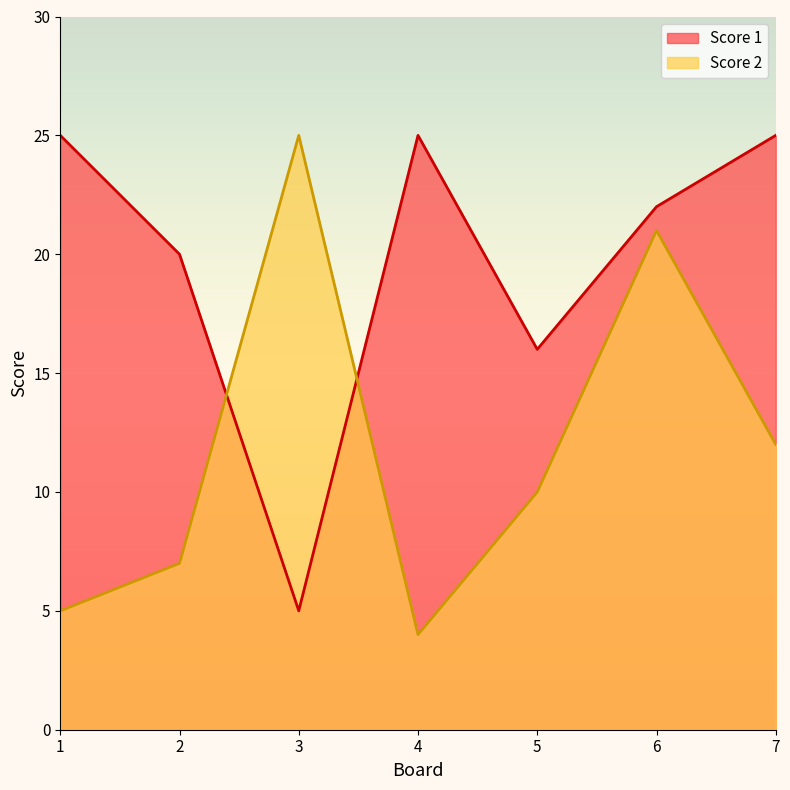

What is the difference between the second highest and minimum values in the Score 1 series?

20